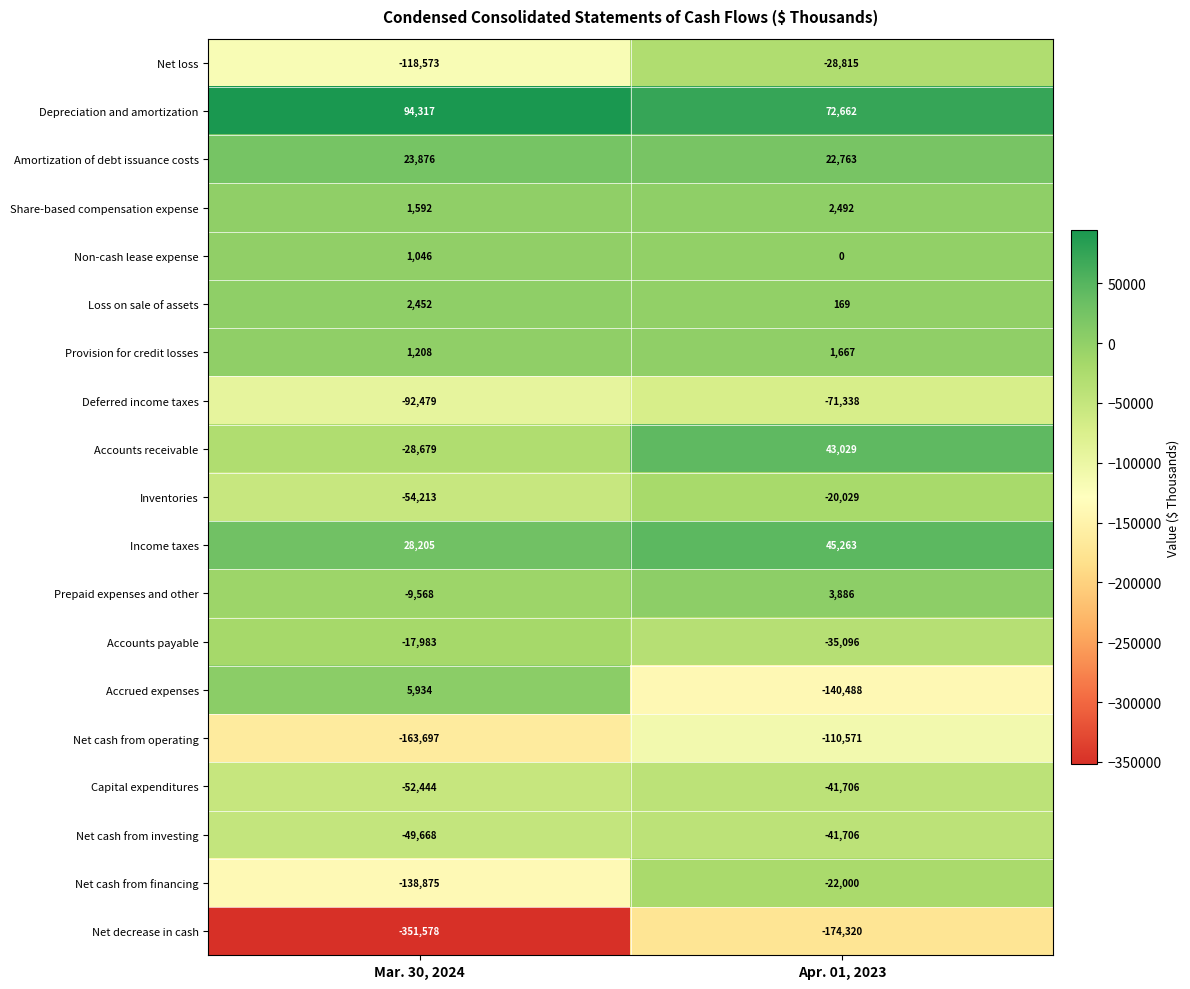

Rank the categories by Non-cash lease expense value from highest to lowest.

Mar. 30, 2024, Apr. 01, 2023